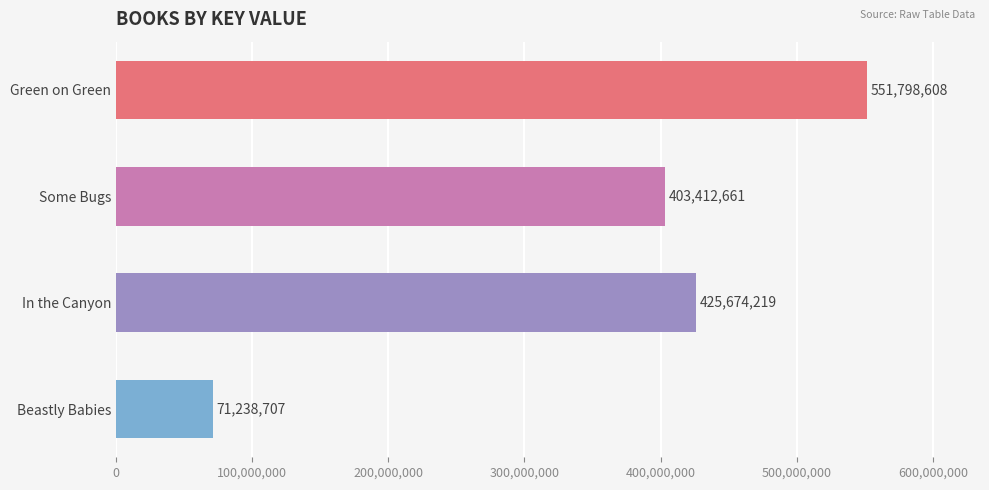

Where is the data nearest to the value 311518657?

Some Bugs